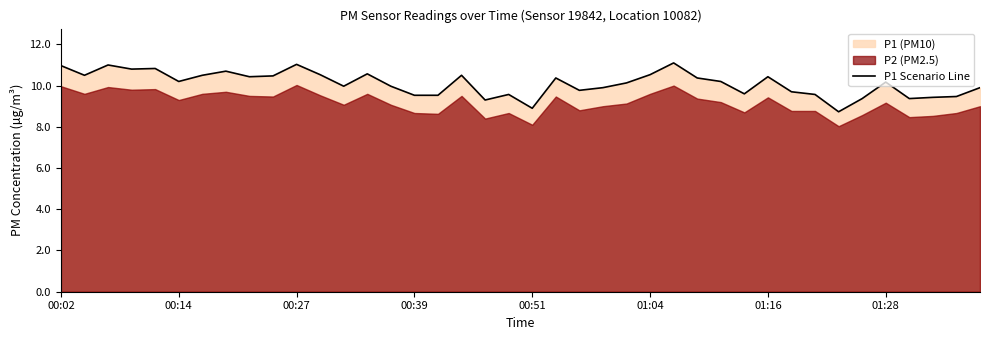

What is the lowest value of the P1 Scenario Line series?

8.7